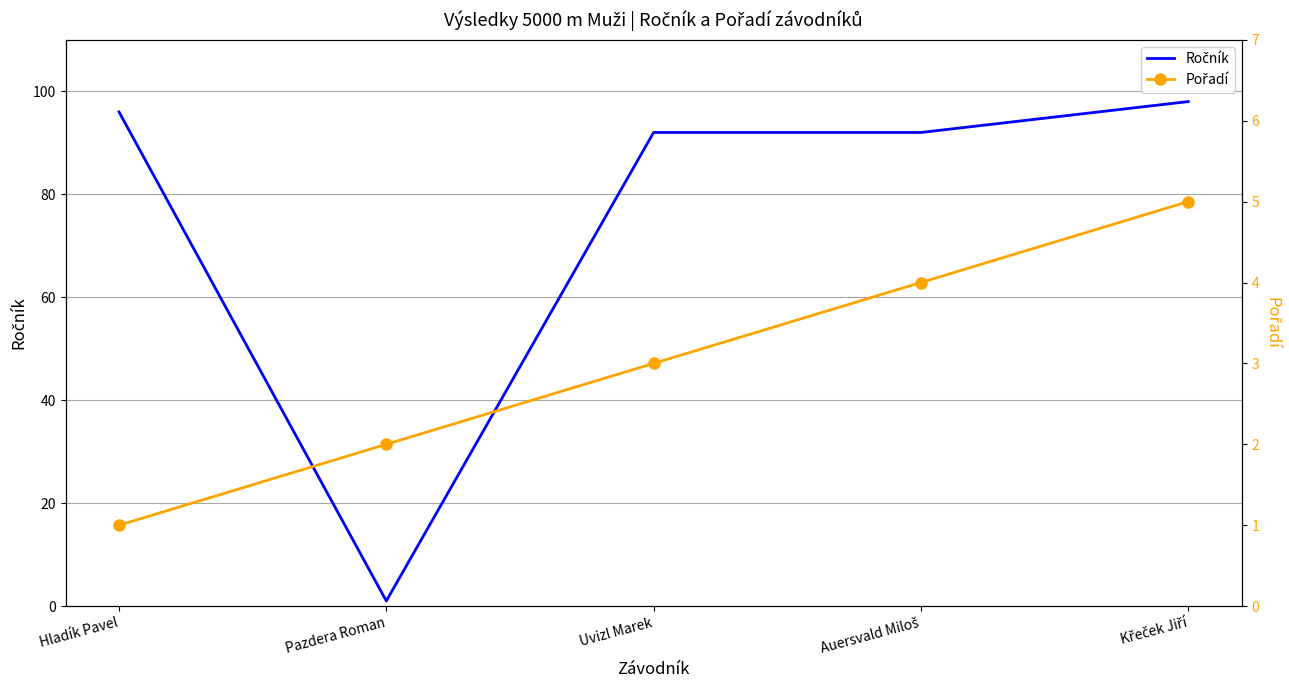

Reading left to right, transcribe all the data shown in this chart.

Ročník: 96	1	92	92	98
Pořadí: 1	2	3	4	5